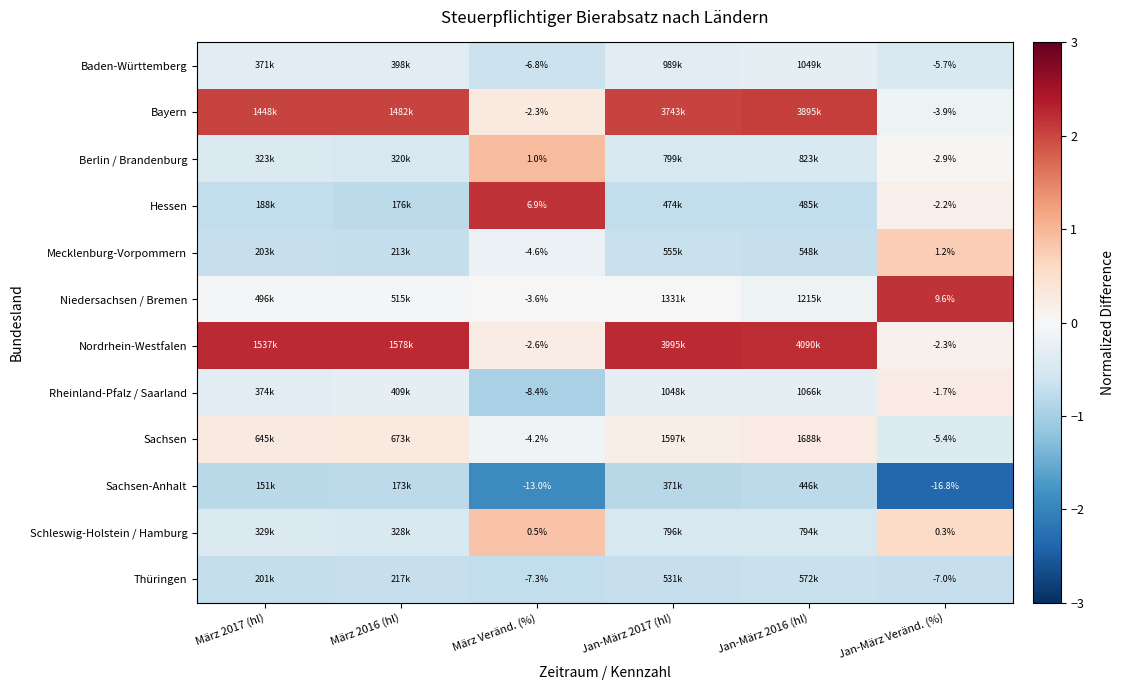

At März Veränd. (%), list the series in order from largest to smallest.

Hessen, Berlin / Brandenburg, Schleswig-Holstein / Hamburg, Bayern, Nordrhein-Westfalen, Niedersachsen / Bremen, Sachsen, Mecklenburg-Vorpommern, Baden-Württemberg, Thüringen, Rheinland-Pfalz / Saarland, Sachsen-Anhalt